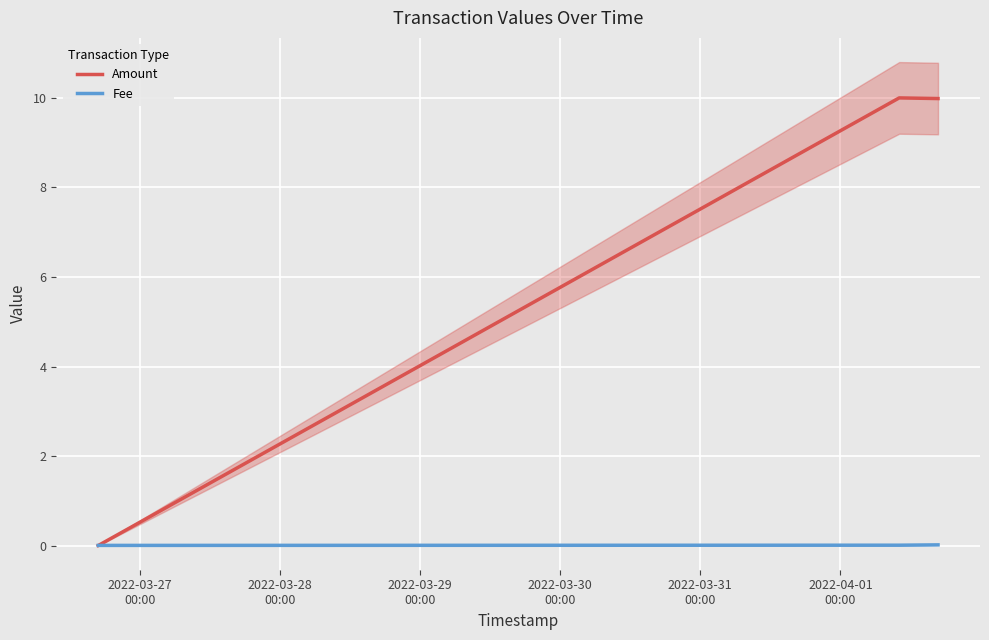

Rank the series by their average value, from highest to lowest.

Amount, Fee